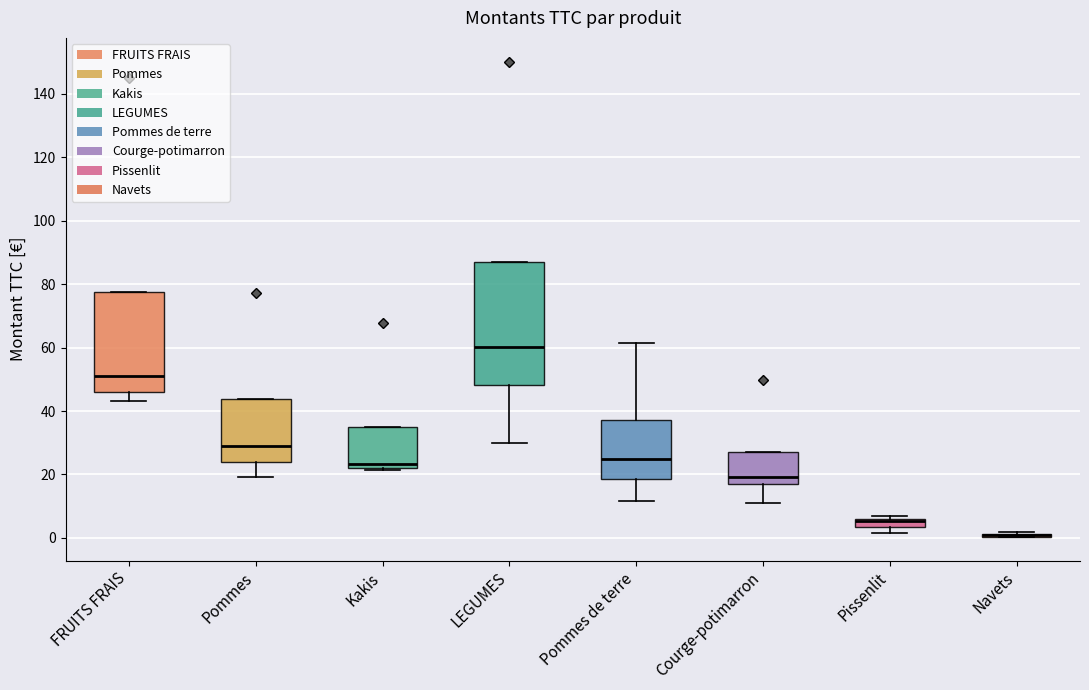

Where is the upper edge of the box for LEGUMES on the y-axis? The values are not printed on the chart, so give them approximately, as read against the axis.

88